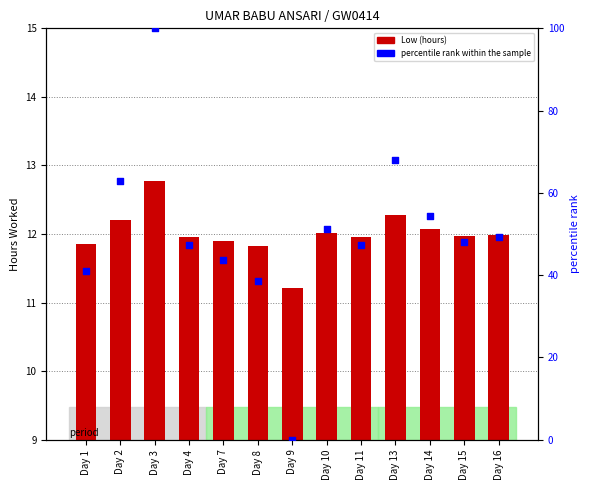

At how many categories does at least one series exceed 65?

2